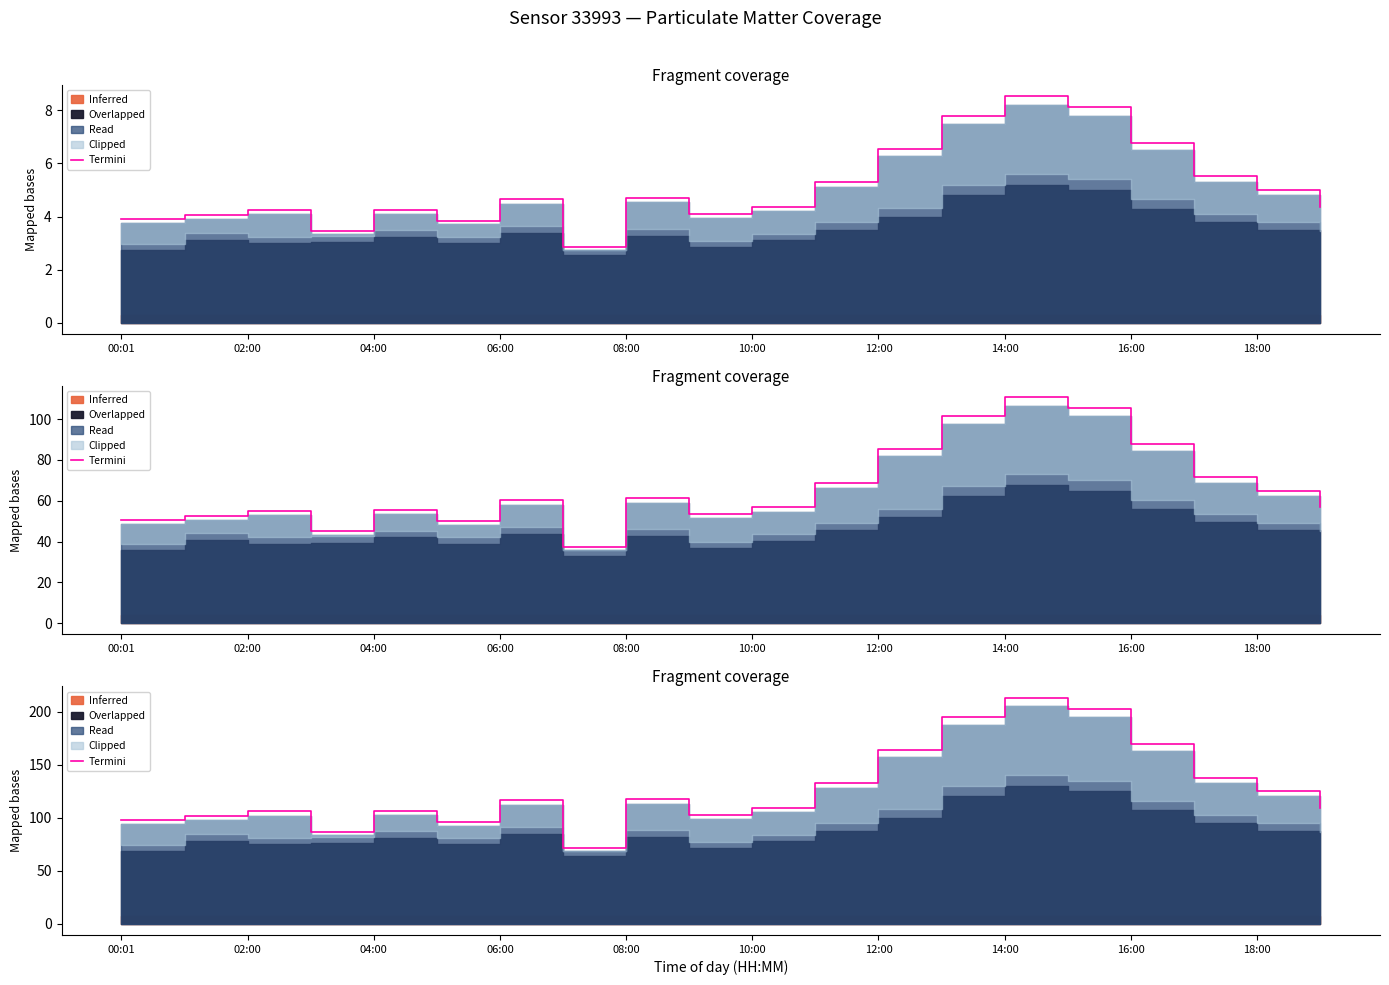

The value at 13 is 254.1. True or false?

False